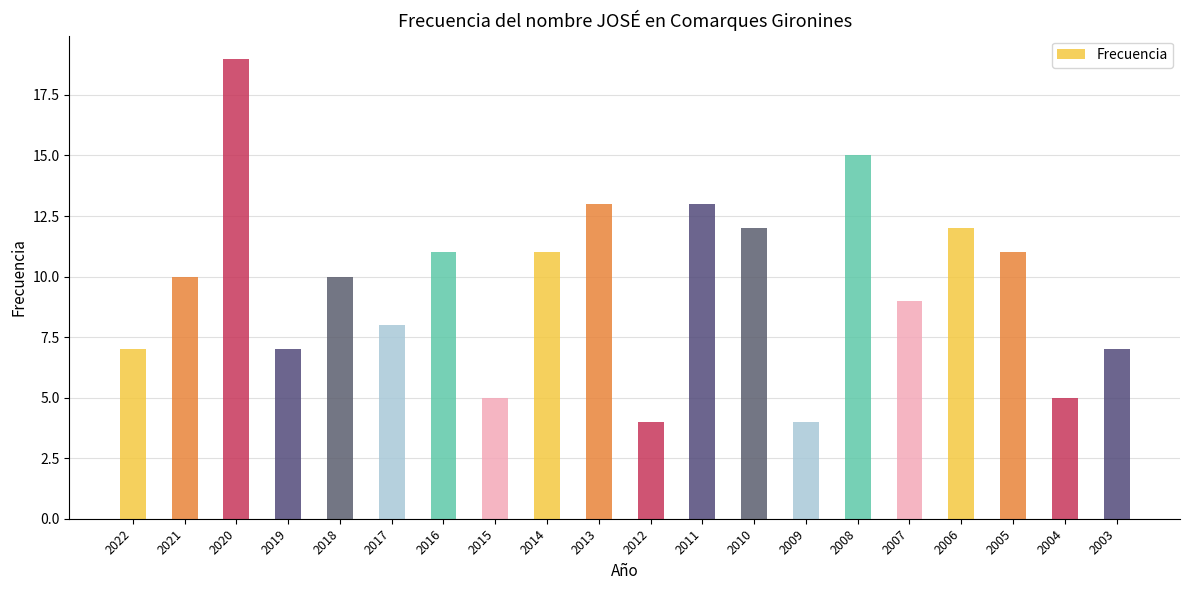

What is the change in value from 2018 to 2006?

+2